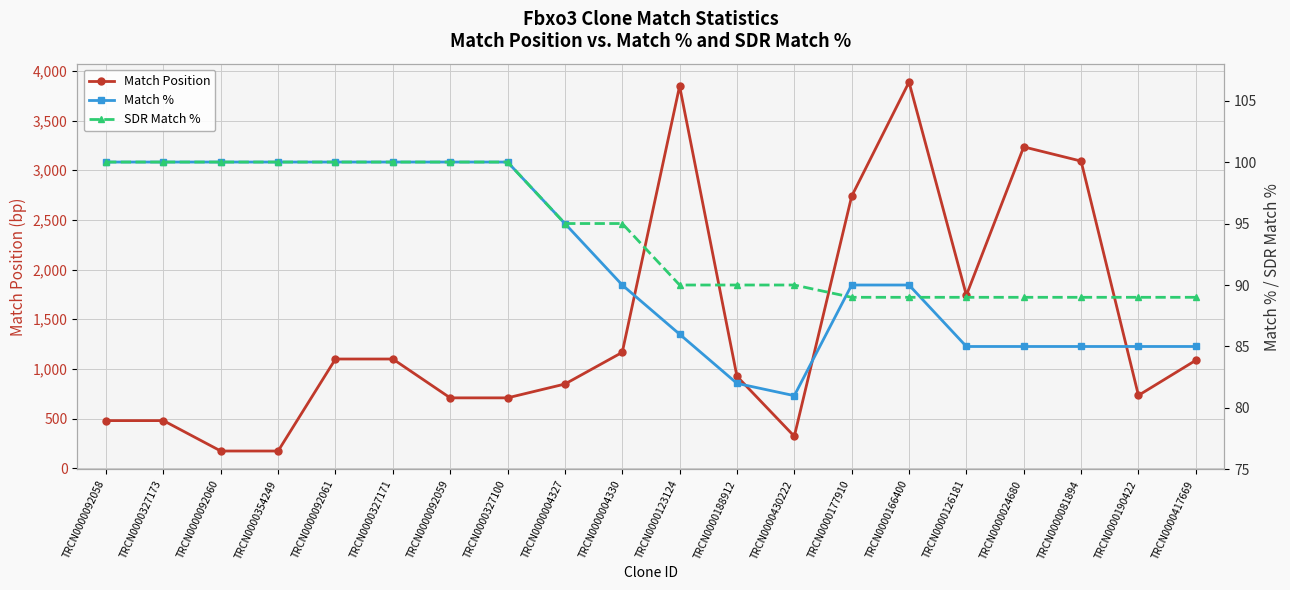

List the labels in order of SDR Match % value, smallest first.

TRCN0000177910, TRCN0000166400, TRCN0000126181, TRCN0000024680, TRCN0000081894, TRCN0000190422, TRCN0000417669, TRCN0000123124, TRCN0000188912, TRCN0000430222, TRCN0000004327, TRCN0000004330, TRCN0000092058, TRCN0000327173, TRCN0000092060, TRCN0000354249, TRCN0000092061, TRCN0000327171, TRCN0000092059, TRCN0000327100